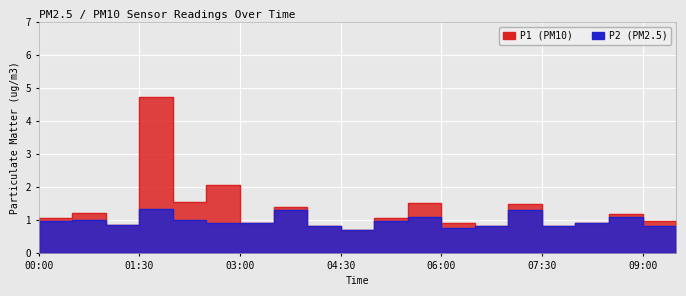

True or false: P1 has more than 2 interior local peaks.

True